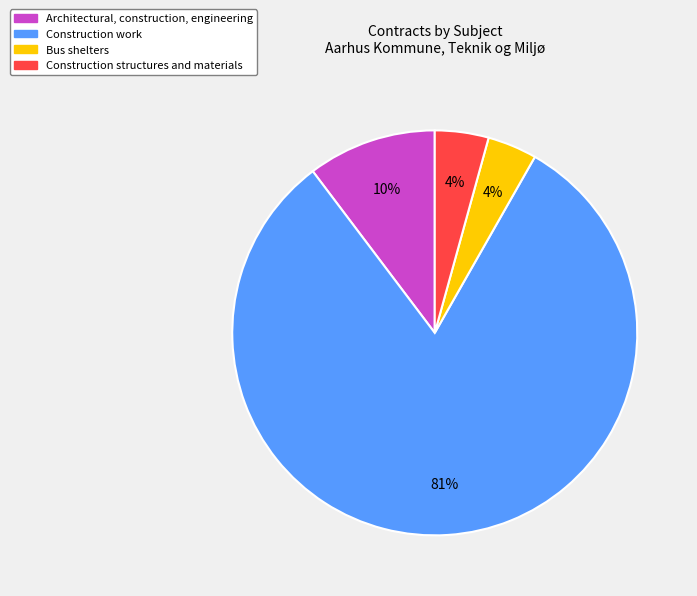

Count the number of slices in the pie.

4